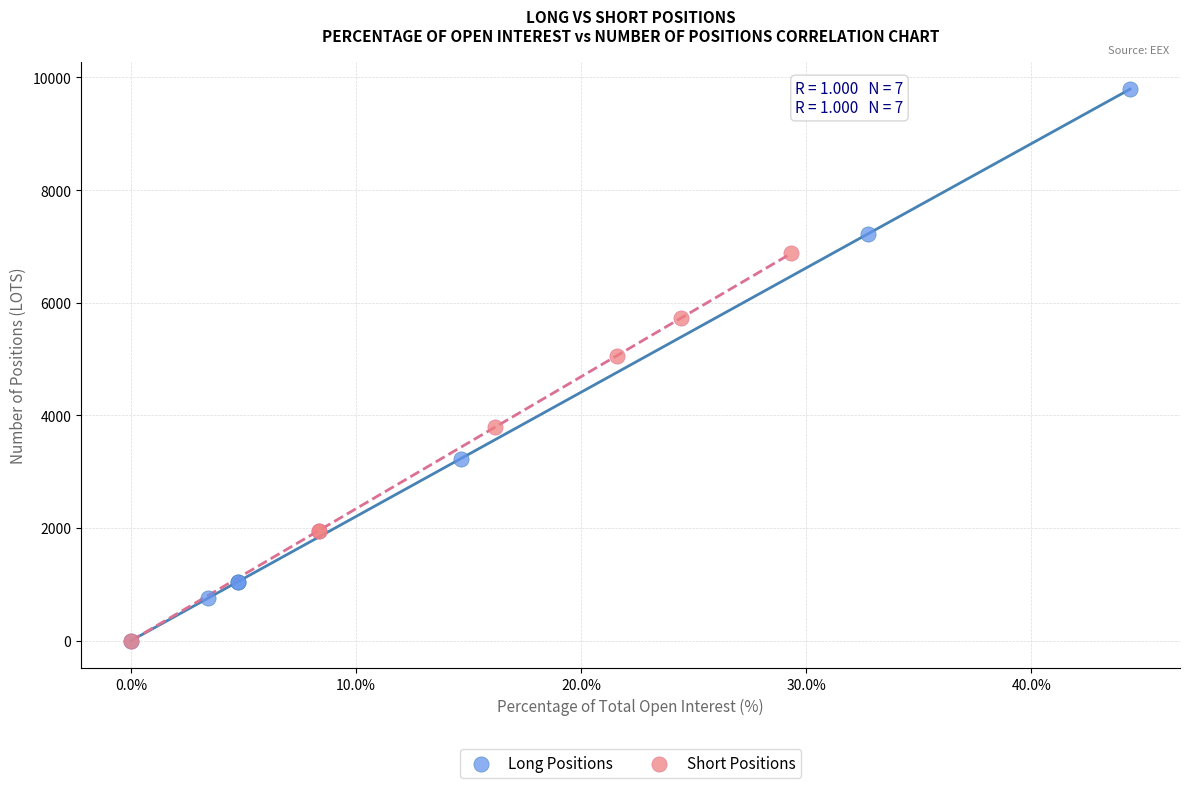

Which series reaches the maximum Y coordinate?

Long Positions